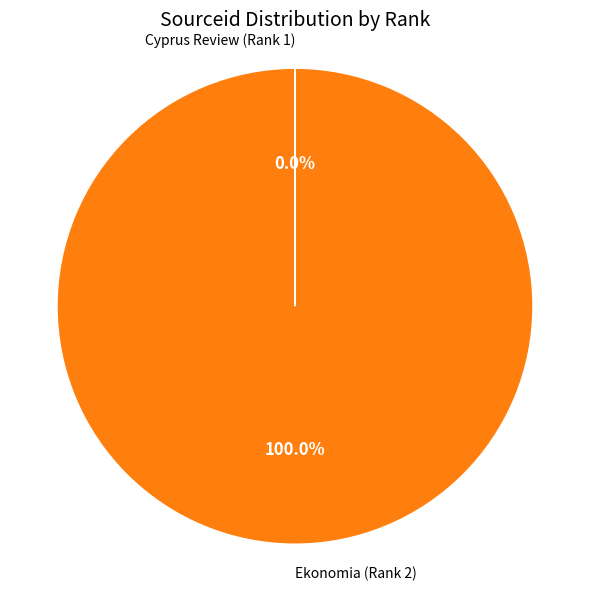

Which category has the biggest portion of the pie?

Ekonomia (Rank 2)